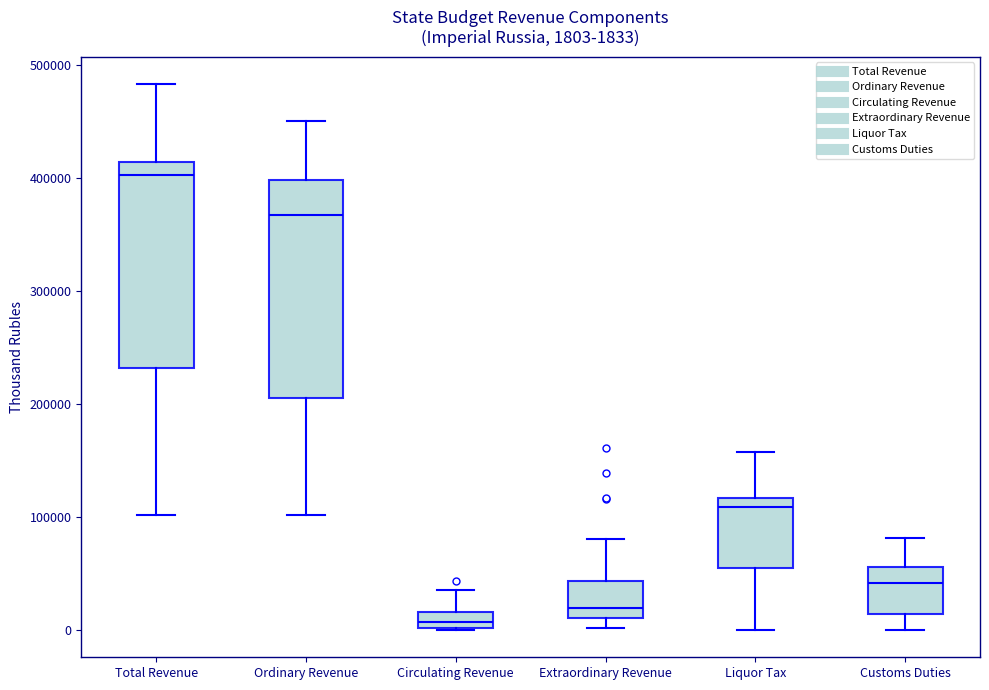

Which box has the lowest median line?

Circulating Revenue